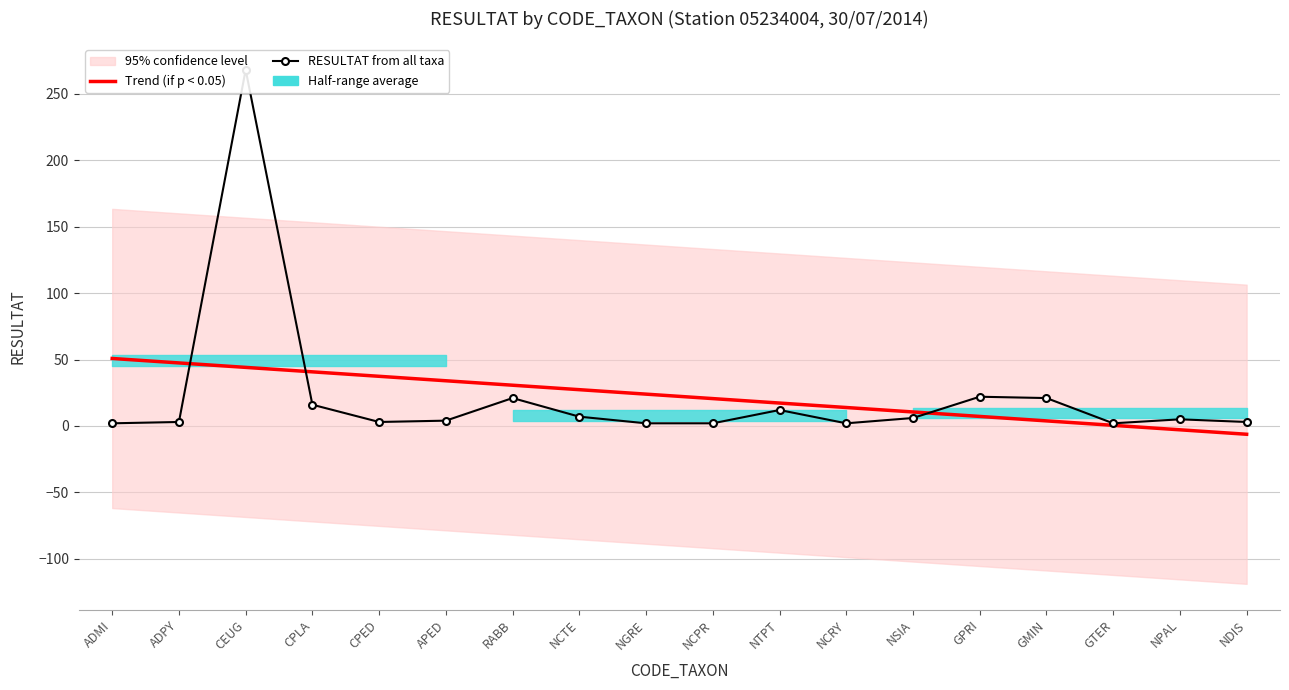

List the labels in order of RESULTAT from all taxa value, smallest first.

ADMI, NGRE, NCPR, NCRY, GTER, ADPY, CPED, NDIS, APED, NPAL, NSIA, NCTE, NTPT, CPLA, RABB, GMIN, GPRI, CEUG